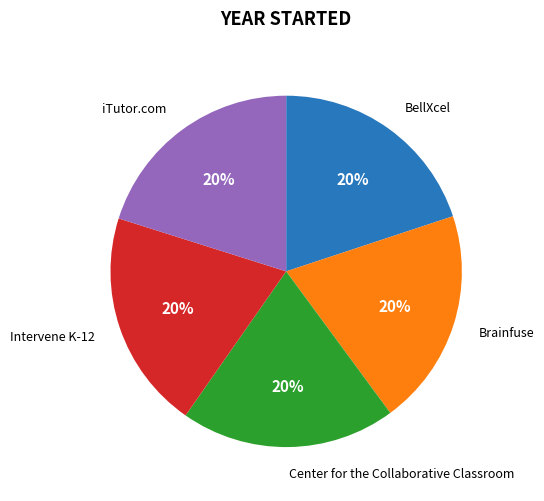

Do iTutor.com and BellXcel together represent more than half of the pie?

No